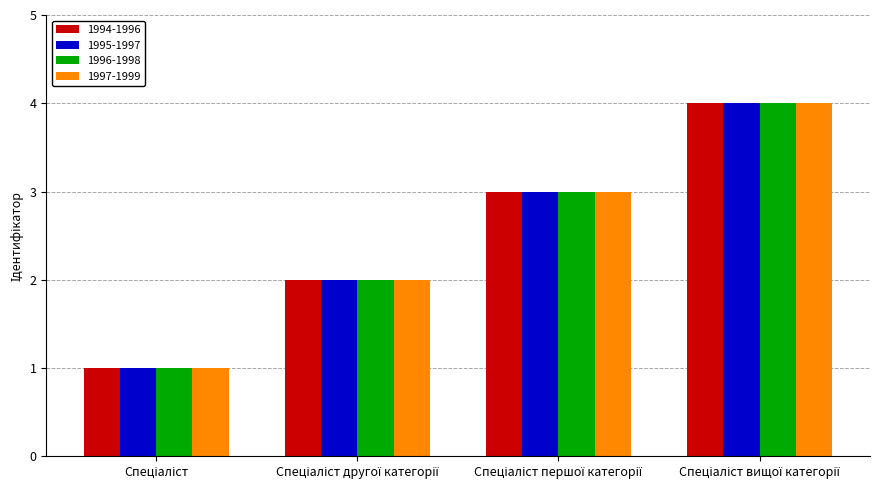

How many groups of bars are there?

4